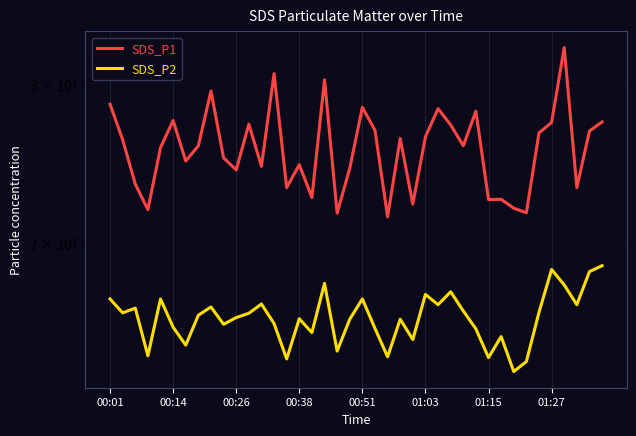

What is the difference between the second highest and minimum values in the SDS_P2 series?

4.3